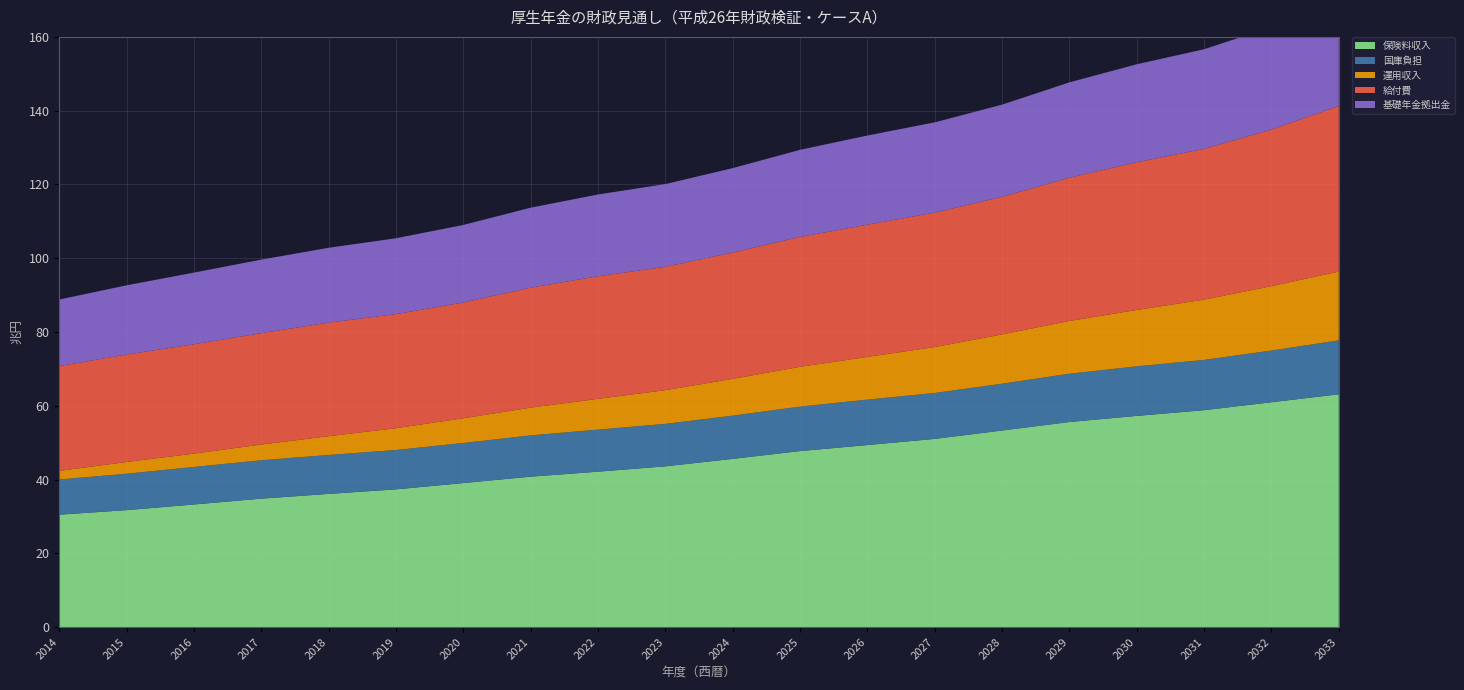

Reading left to right, extract all data points from this chart.

保険料収入: 30.5	31.7	33.2	34.8	36.1	37.3	39.0	40.8	42.1	43.6	45.6	47.7	49.3	51.0	53.3	55.6	57.3	58.8	61.0	63.1
国庫負担: 9.5	9.9	10.2	10.4	10.6	10.7	10.9	11.2	11.4	11.5	11.7	12.1	12.3	12.4	12.7	13.1	13.4	13.6	14.0	14.6
運用収入: 2.3	3.2	3.6	4.3	5.1	5.9	6.7	7.5	8.3	9.1	10.0	10.8	11.6	12.4	13.4	14.3	15.3	16.3	17.5	18.6
給付費: 28.4	29.1	29.6	30.2	30.8	30.9	31.4	32.5	33.2	33.4	34.2	35.2	35.8	36.4	37.3	38.8	40.1	40.9	42.5	44.9
基礎年金拠出金: 18.0	18.8	19.4	19.9	20.3	20.6	21.0	21.7	22.2	22.4	22.9	23.6	24.2	24.5	25.0	25.9	26.6	27.0	27.8	29.0